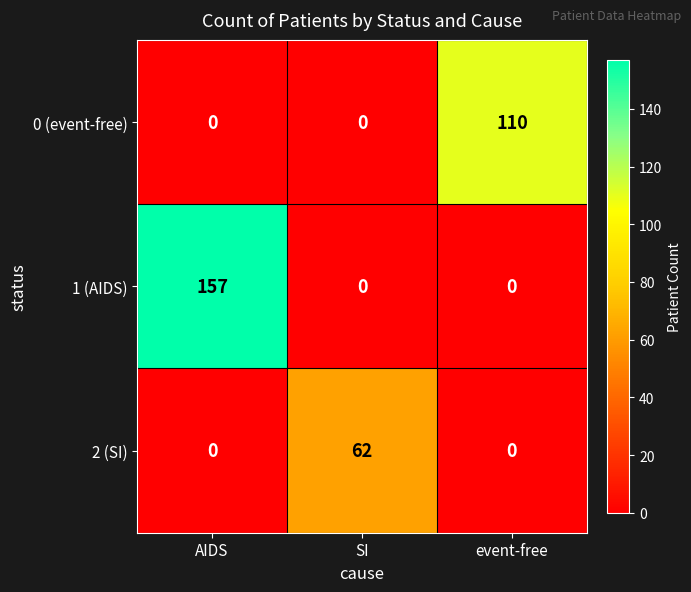

What is the difference between the maximum and minimum values in the 1 (AIDS) series?

157